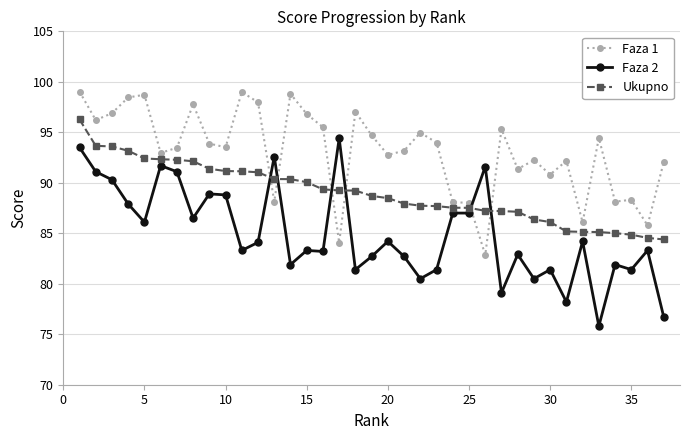

Which series has the largest total across all categories?

Faza 1